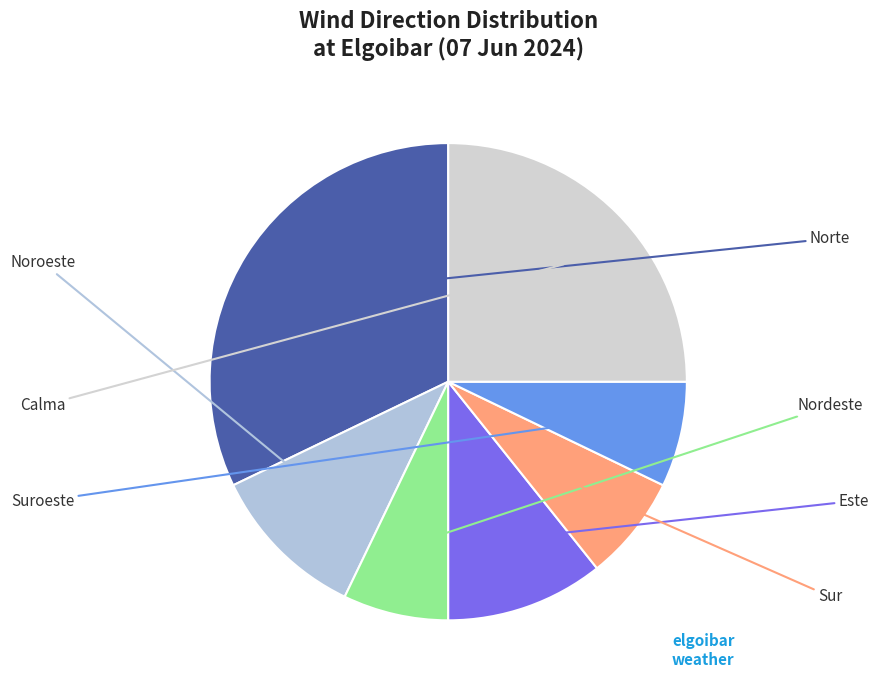

Which category has the smallest portion of the pie?

Nordeste